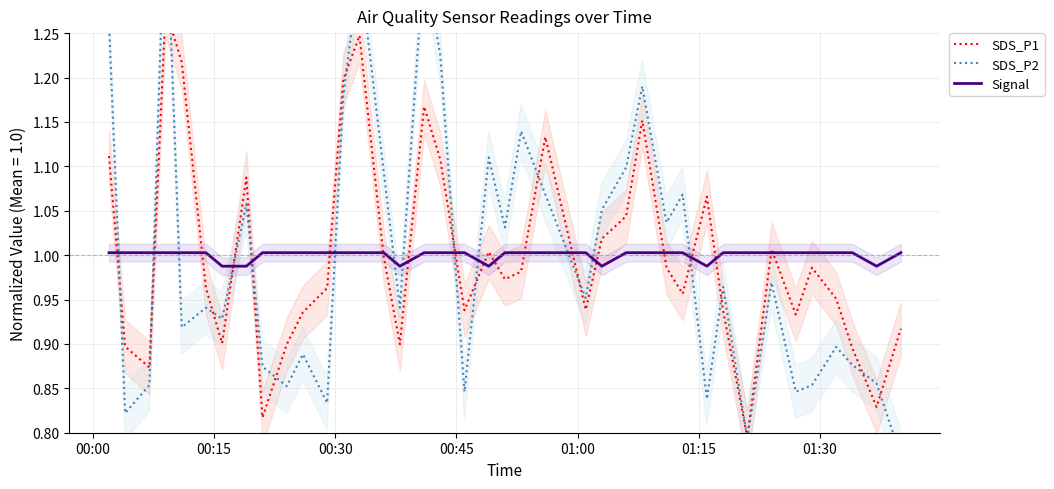

How many categories are shown in the chart?

39